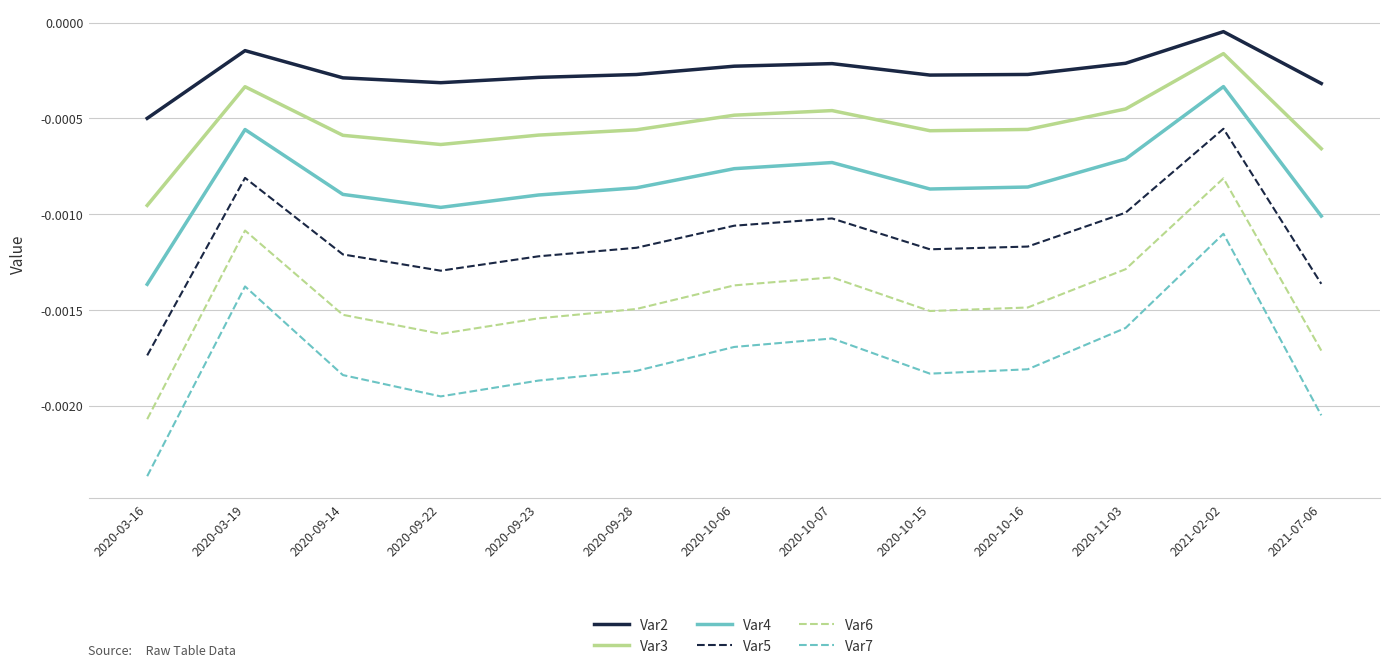

Rank the series by their average value, from highest to lowest.

Var2, Var3, Var4, Var5, Var6, Var7